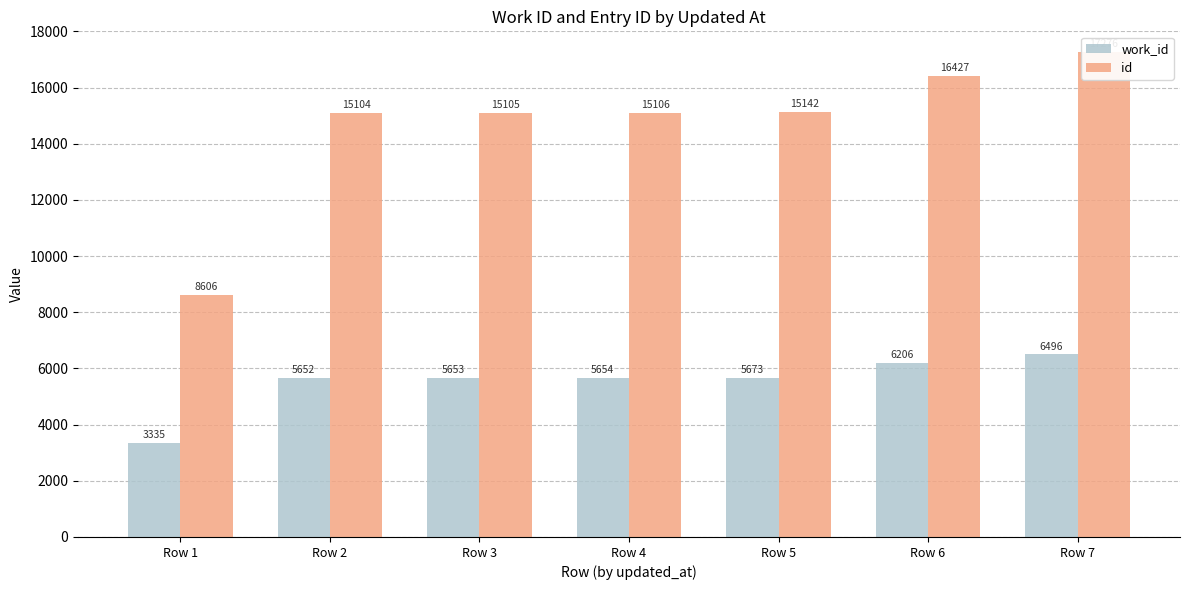

True or false: work_id has a value of 4741 at Row 1.

False